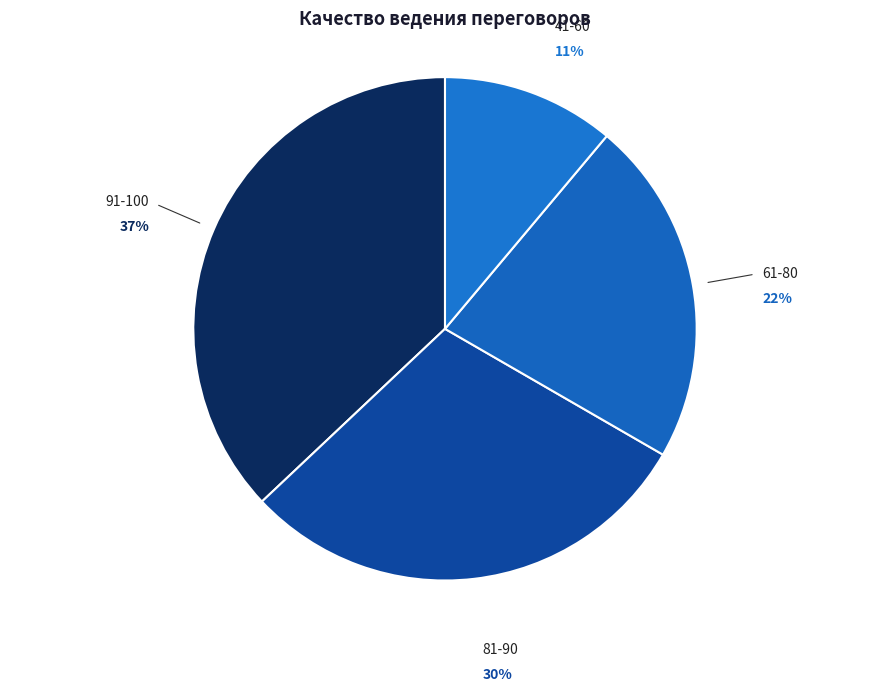

Count the number of slices in the pie.

4